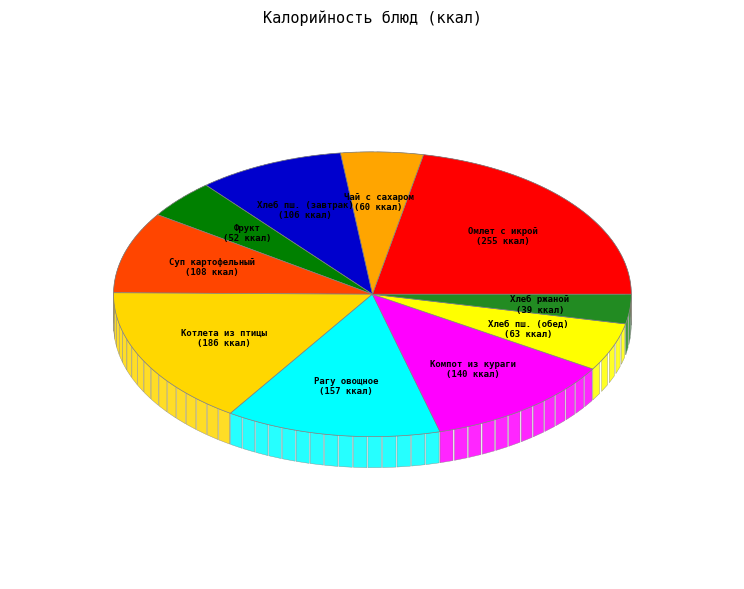

What is the total percentage of Рагу овощное с огурцом свежим and Фрукт?

17.9%